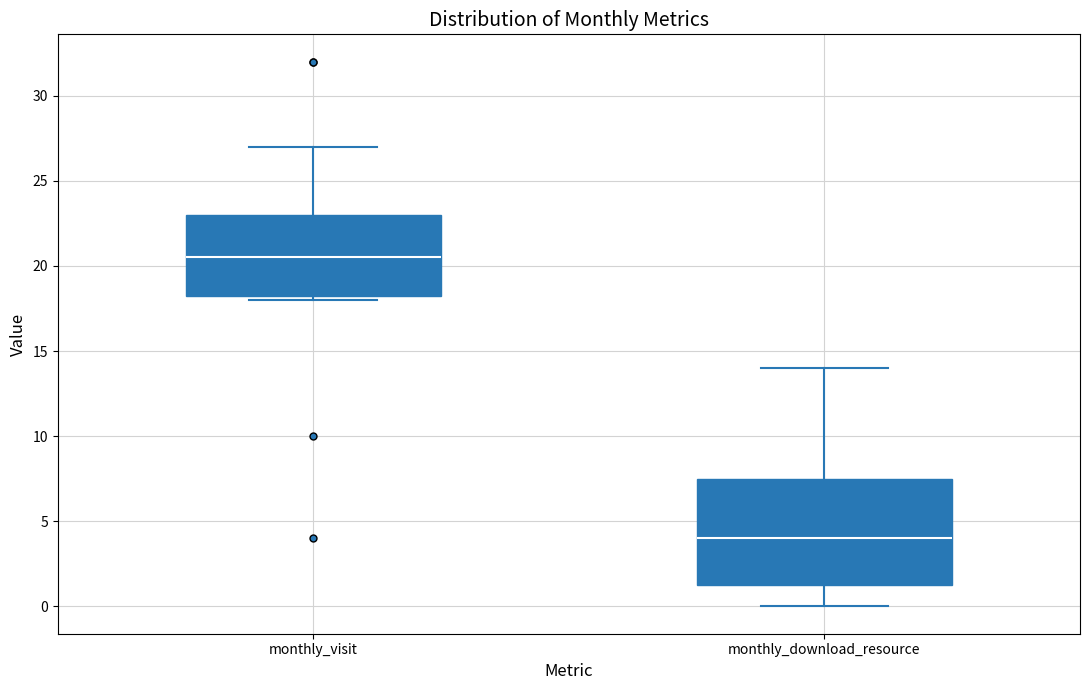

Reading left to right, transcribe this box plot: for each box, give where its median line is, the range the box spans, and where its two whiskers end, as read against the y-axis. The values are not printed on the chart, so give them approximately, as read against the axis.

monthly_visit: median 20.5, box 18.5 to 23.0, whiskers 18.0 to 27.0
monthly_download_resource: median 4.0, box 1.5 to 7.5, whiskers 0.0 to 14.0